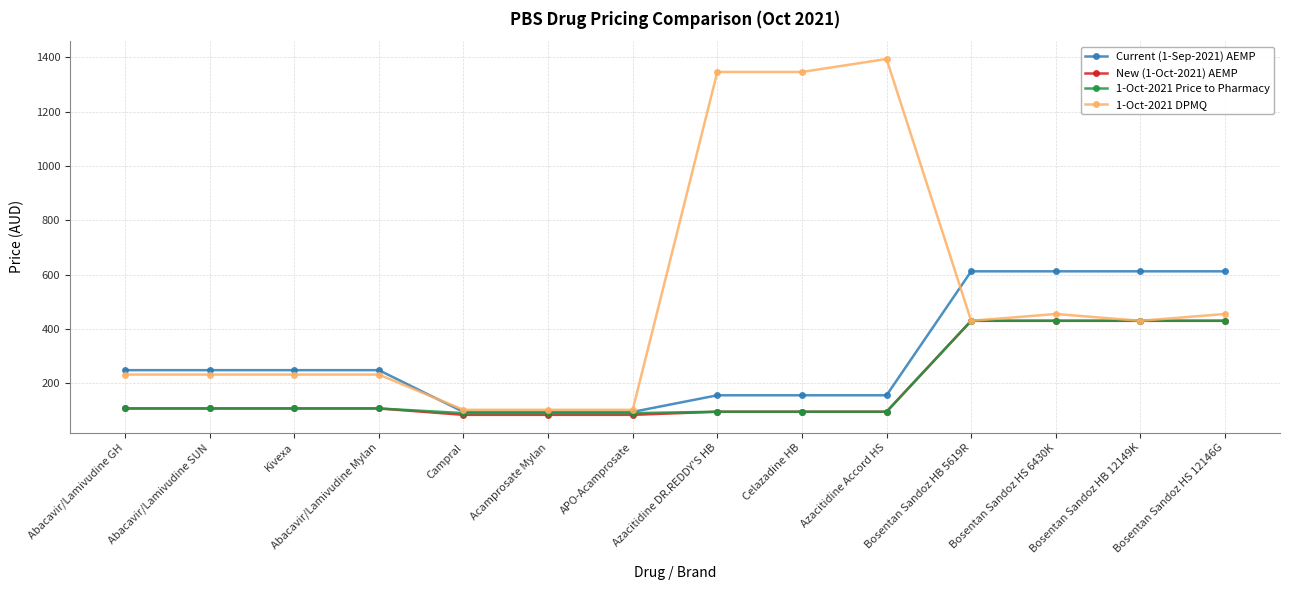

How many values in the New (1-Oct-2021) AEMP series are below 108?

6